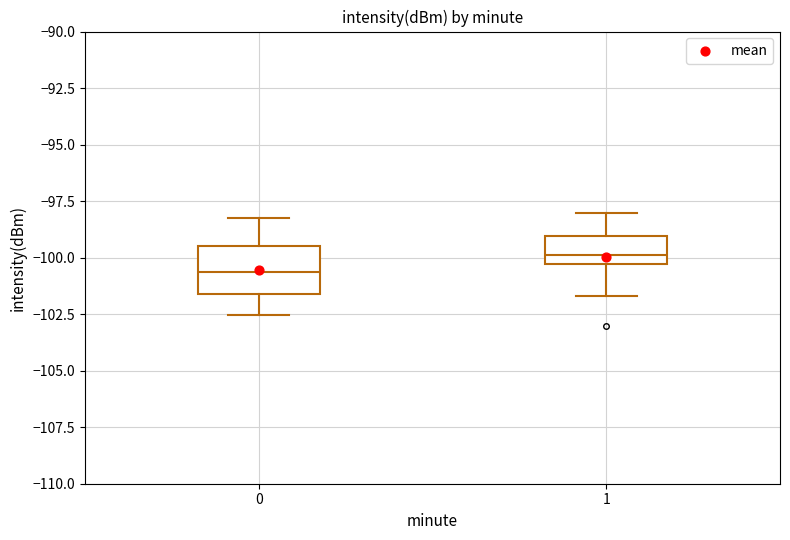

Comparing the boxes themselves (not the whiskers), which one is the tallest?

0